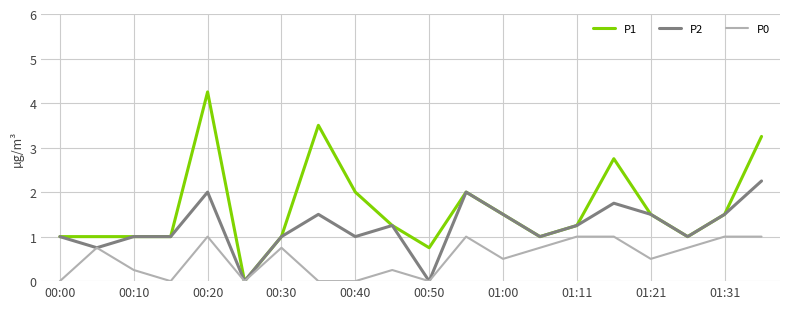

Which series has the widest spread of values?

P1